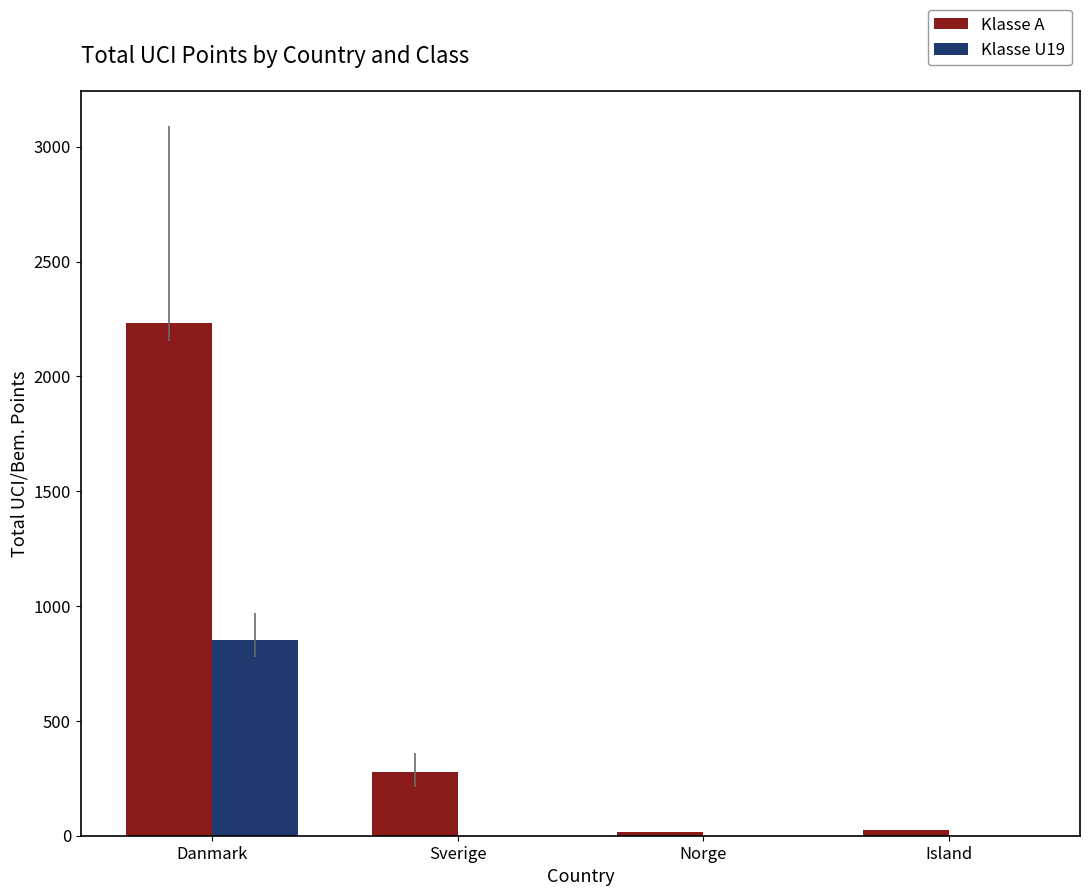

Count the number of categories in the chart.

4